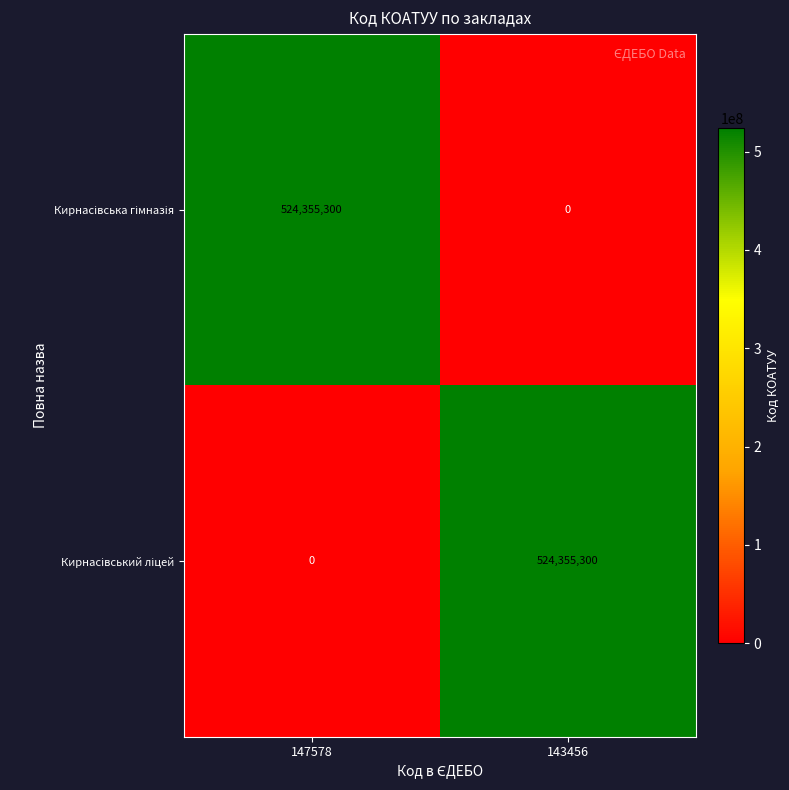

How many data points does each series have?

2